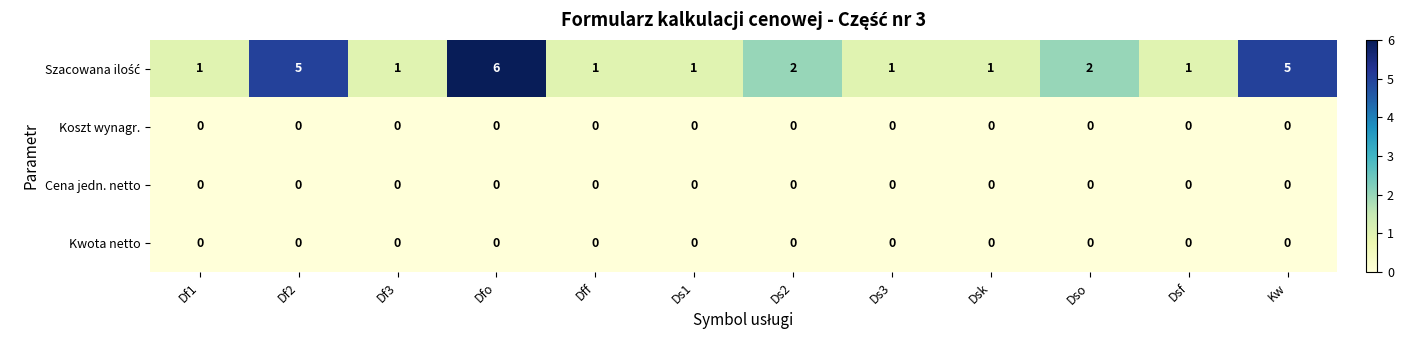

What is the difference between the highest and lowest values at Df2?

5